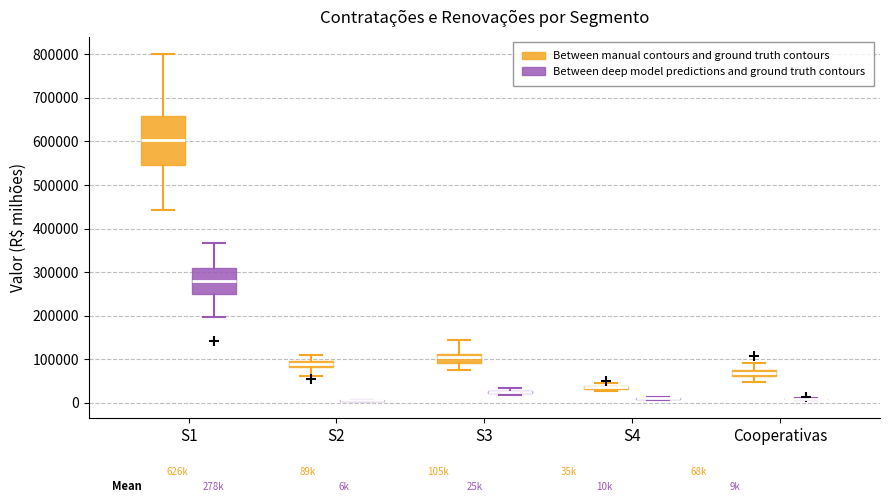

Which box is the tallest, from its lower edge to its upper edge?

S1 (Between manual contours and ground truth contours)